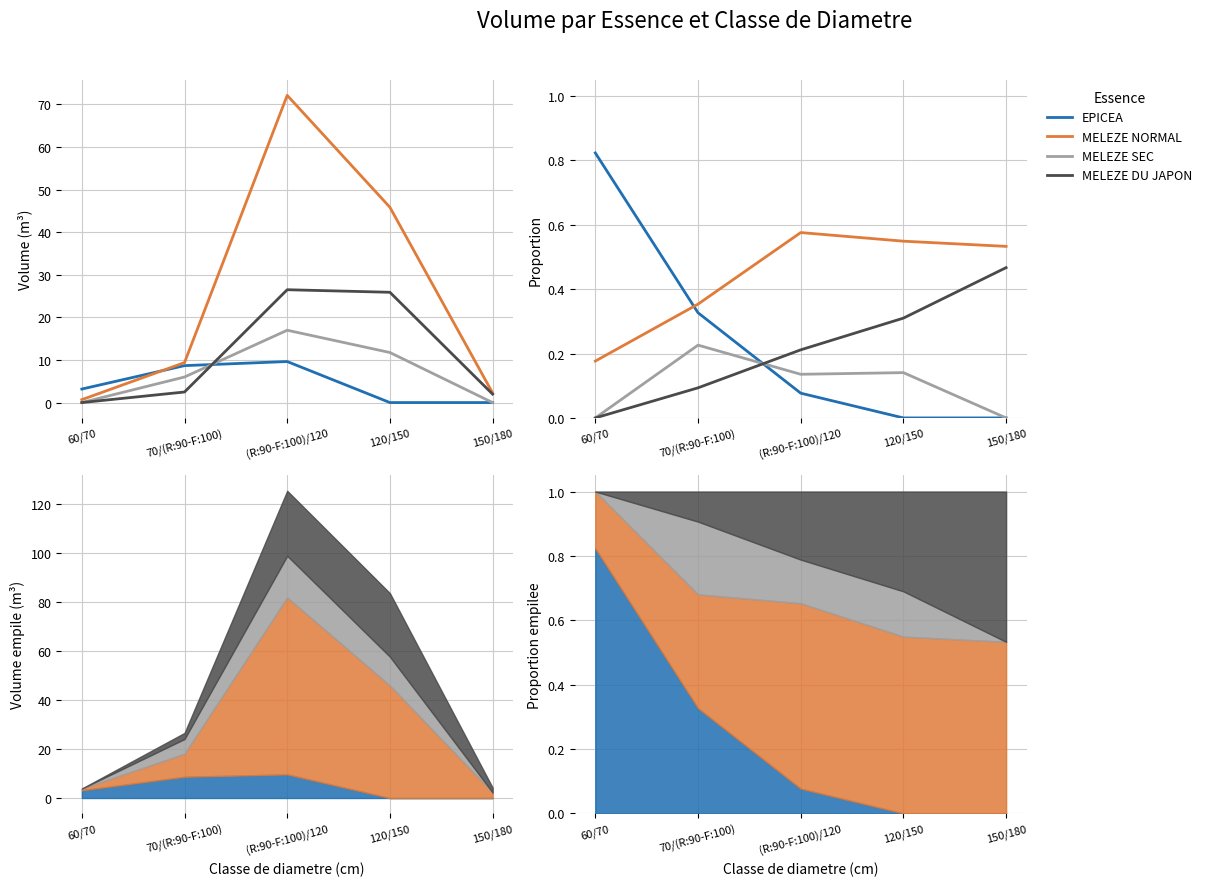

Rank the series at (R:90-F:100)/120 from highest to lowest value.

MELEZE NORMAL, MELEZE DU JAPON, MELEZE SEC, EPICEA